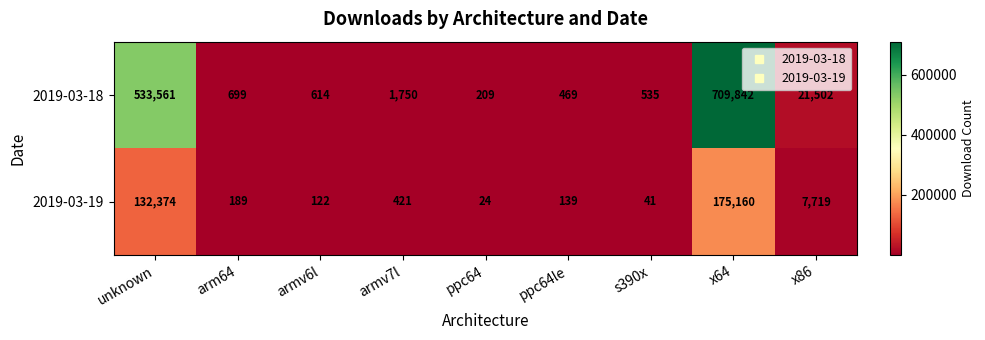

What is the sum of all 2019-03-19 values?

316189